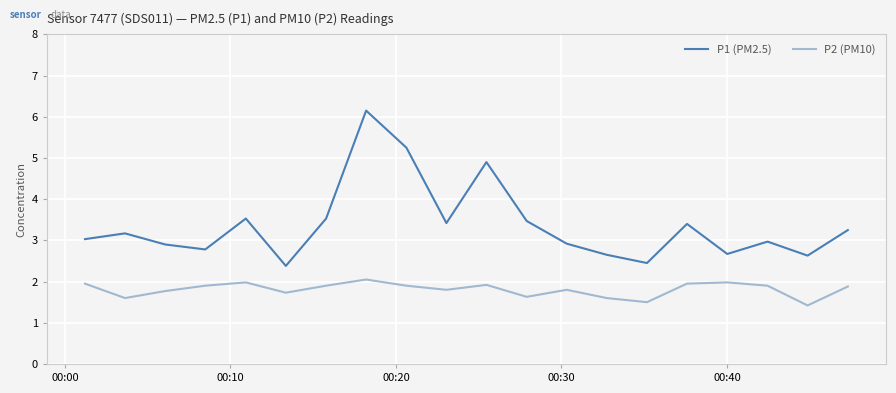

What is the highest value of the P1 (PM2.5) series?

6.2